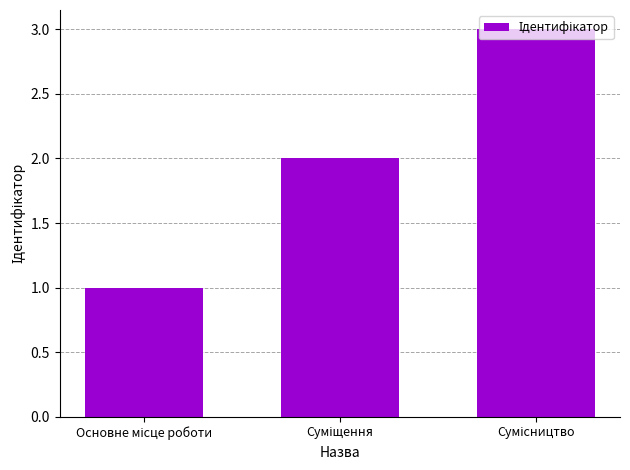

What is the greatest value displayed?

3